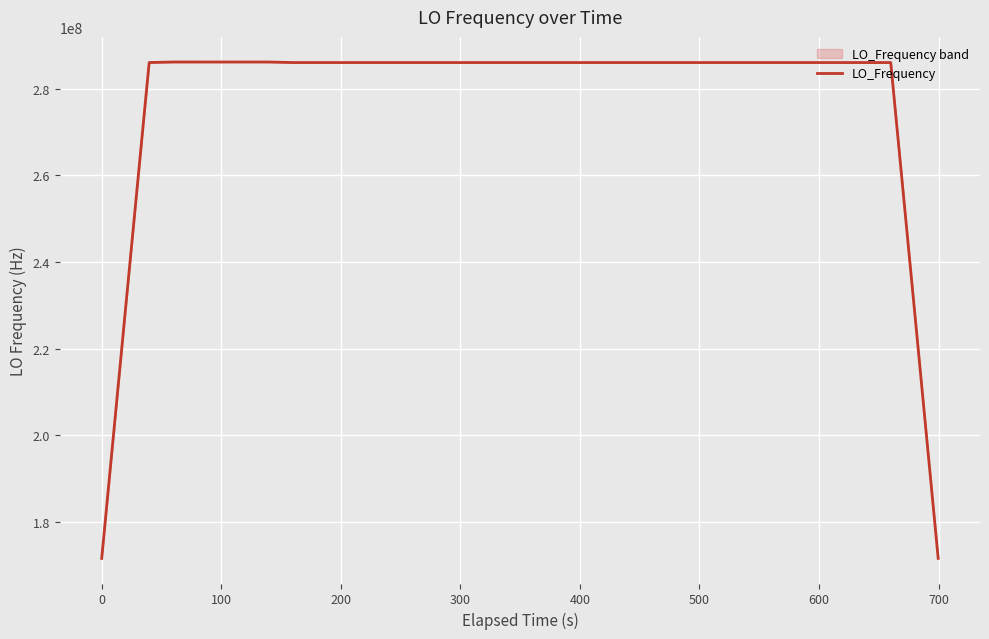

What is the highest value of the LO_Frequency series?

286175438.5